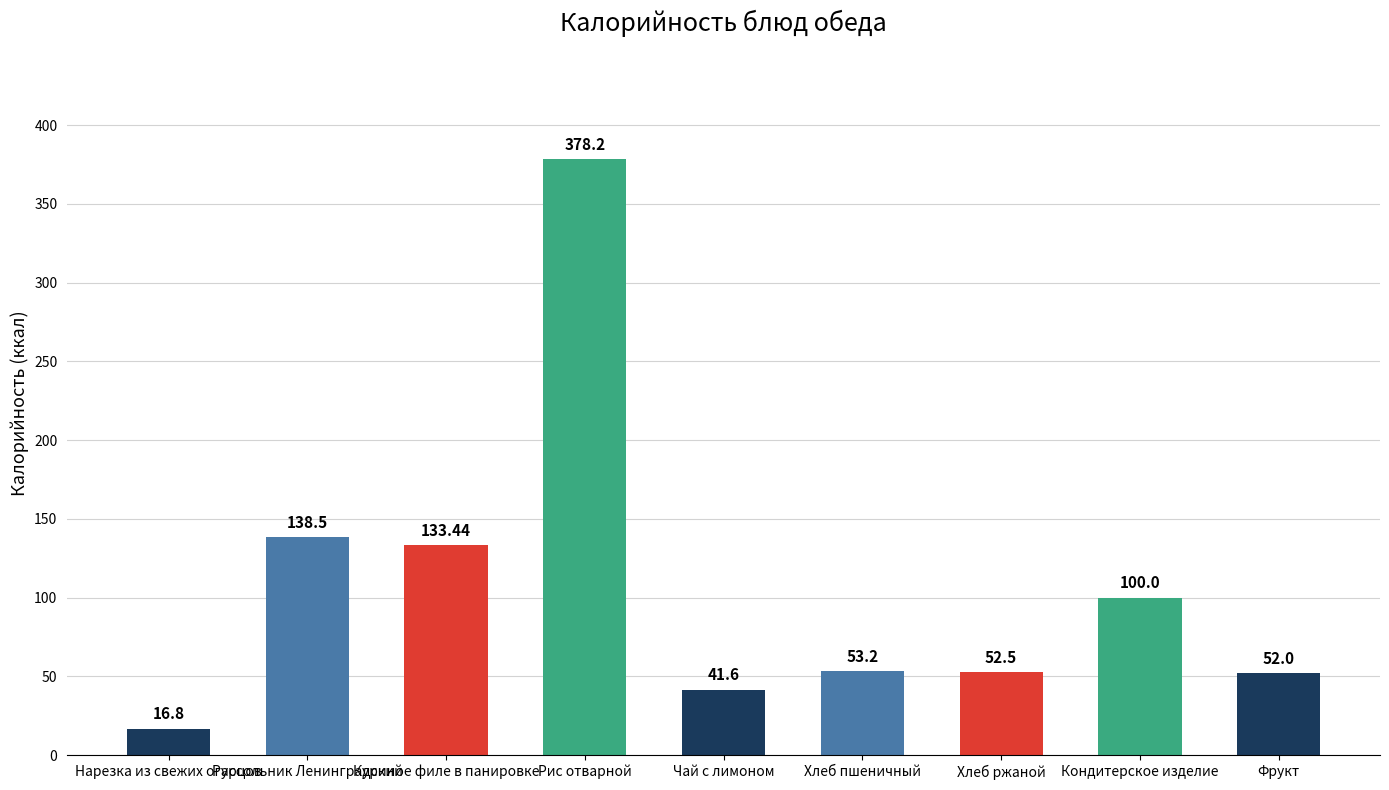

How many distinct data groups are displayed?

1